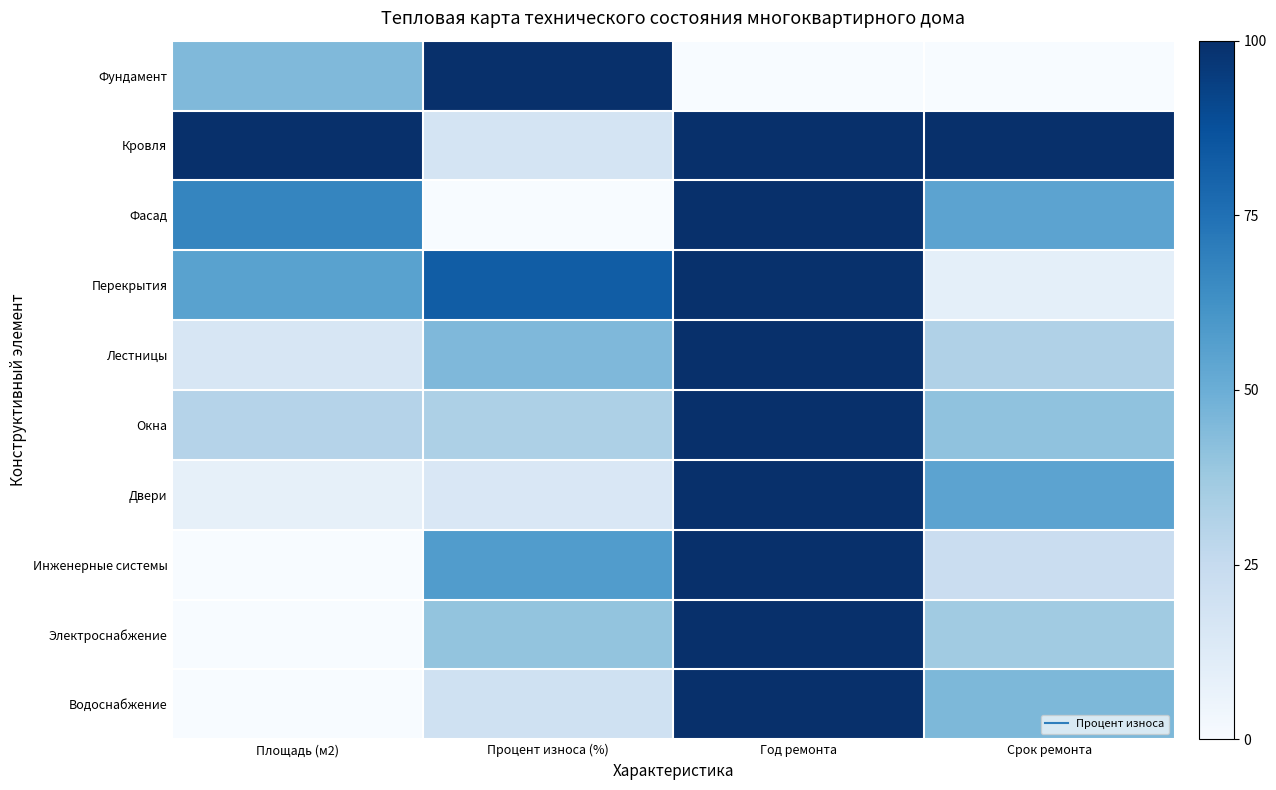

Rank the series at Процент износа (%) from highest to lowest value.

Фундамент, Перекрытия, Инженерные системы, Лестницы, Электроснабжение, Окна, Водоснабжение, Кровля, Двери, Фасад